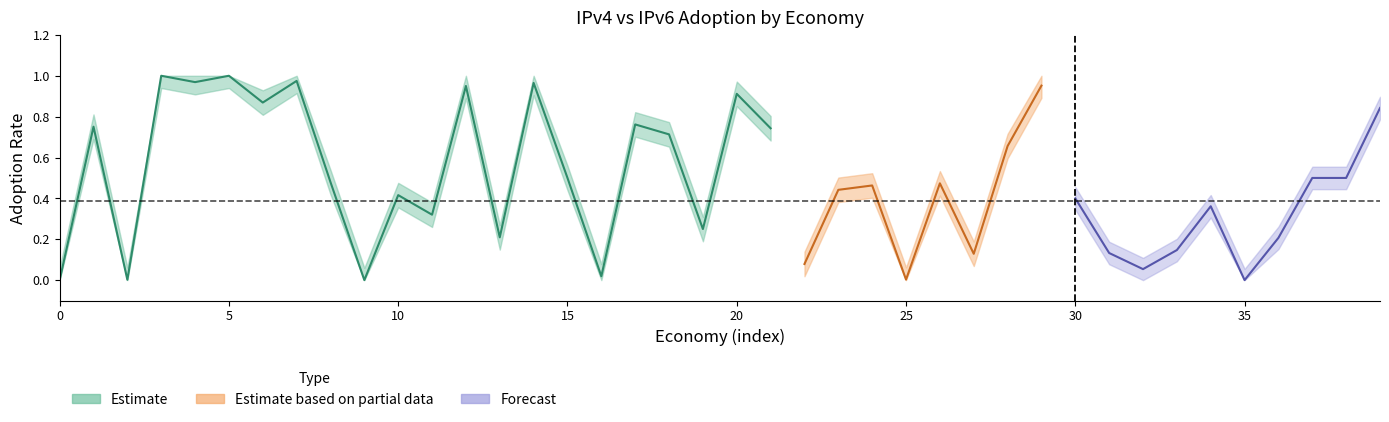

True or false: IPv4 has more than 0 interior local peaks.

True